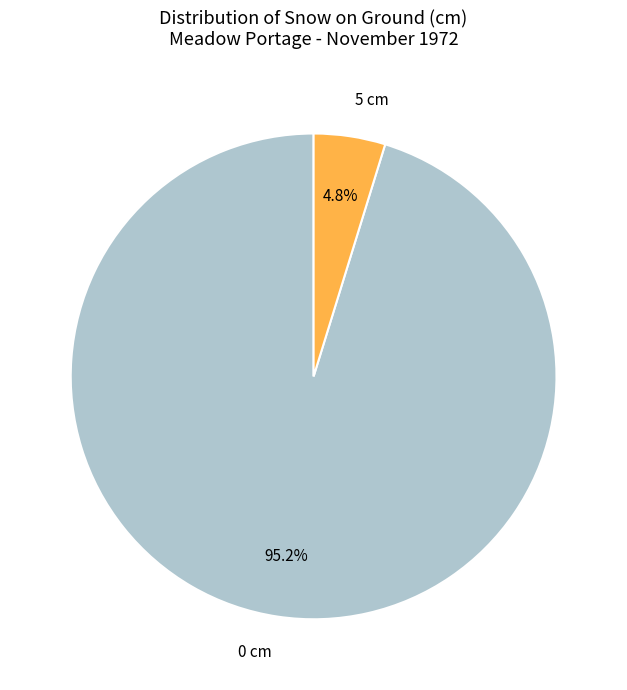

Does 5 cm account for over 50% of the chart?

No